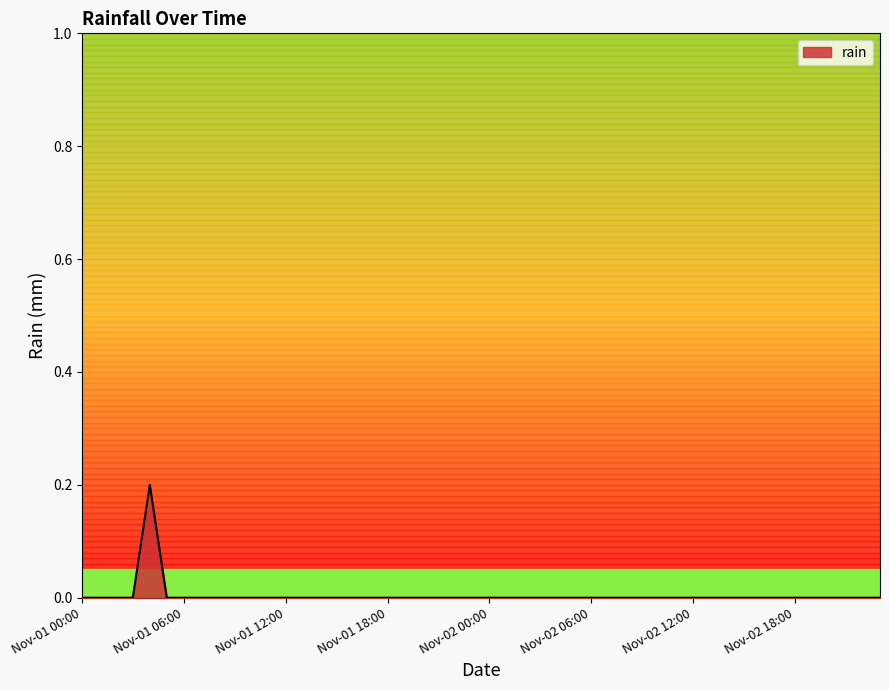

True or false: the data shows -0.1 at Nov-01 06:00.

False